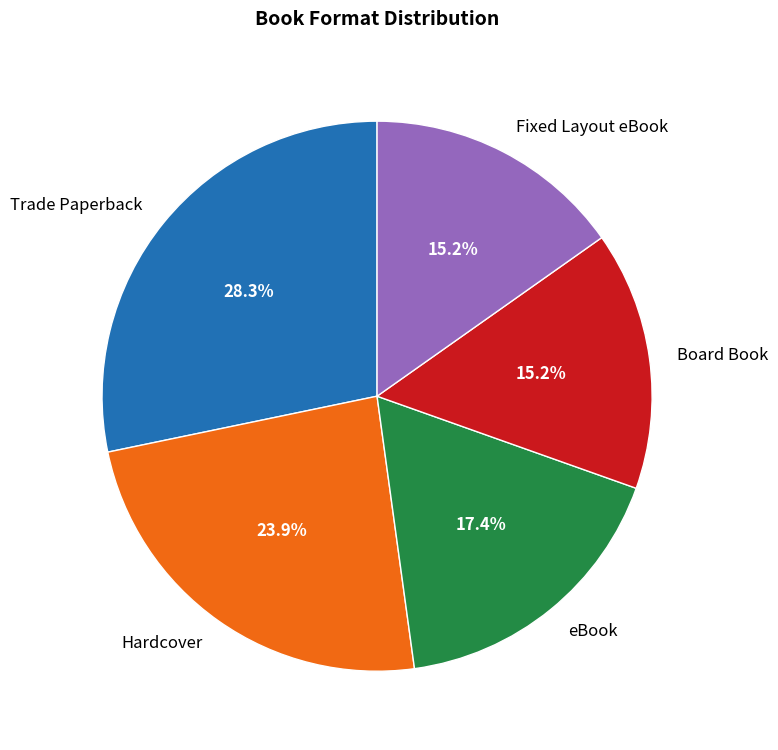

Which has a higher value, Board Book or Hardcover?

Hardcover